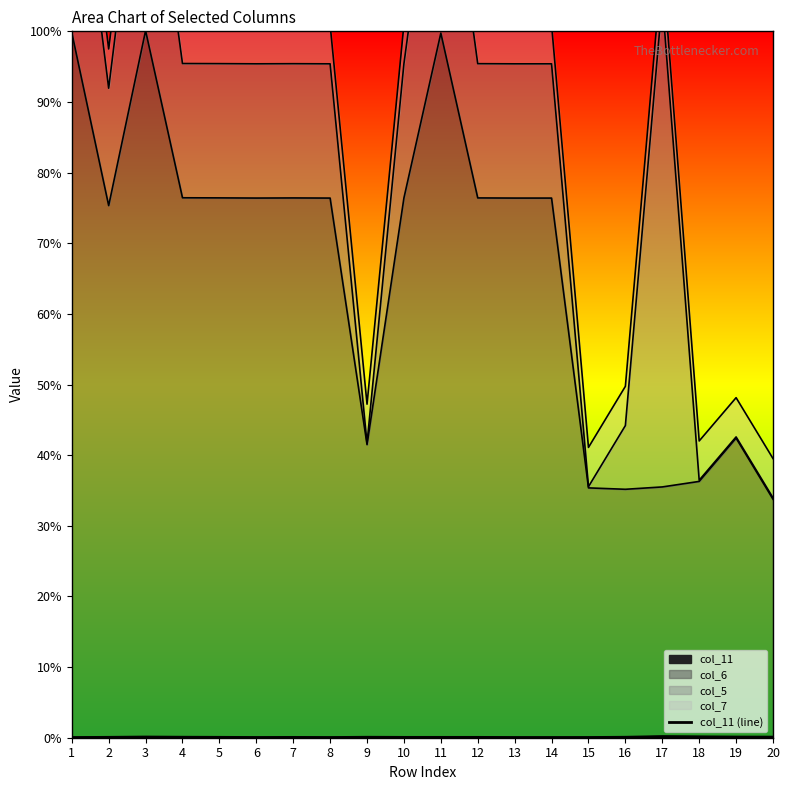

At which category does the data reach its first local peak?

3